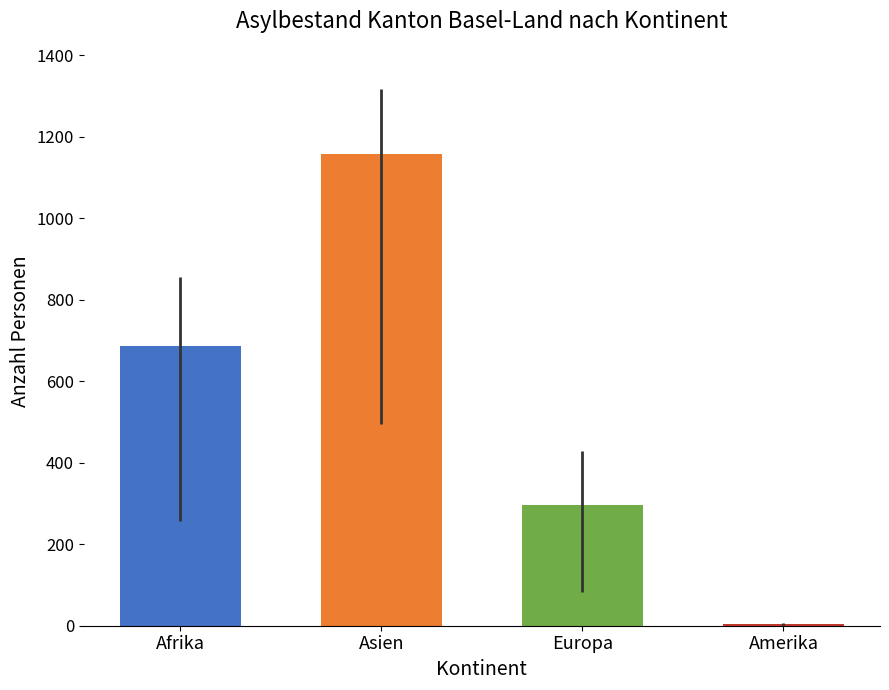

At which category does the chart reach its minimum across all series?

Amerika